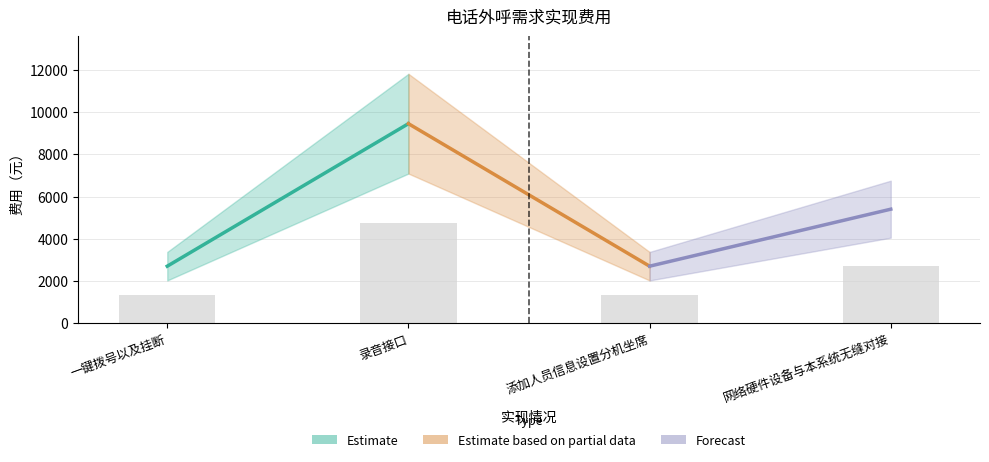

What is the change in value from 录音接口 to 添加人员信息设置分机坐席?

-3375